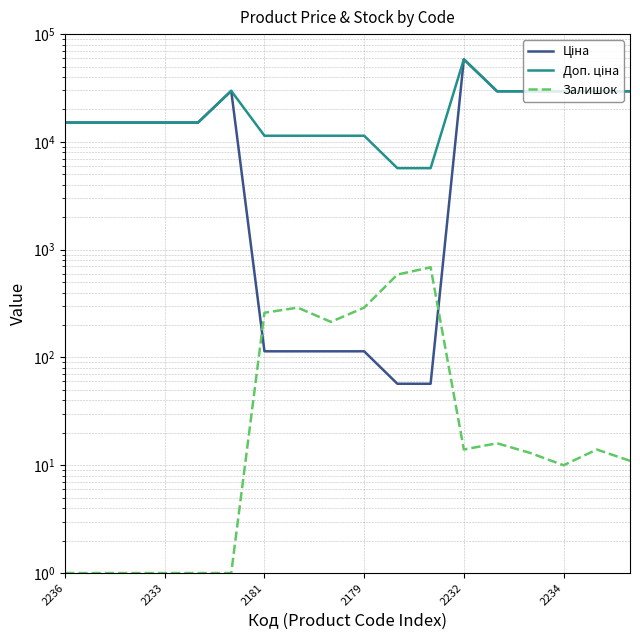

What are all the series names shown in the legend?

Ціна, Доп. ціна, Залишок